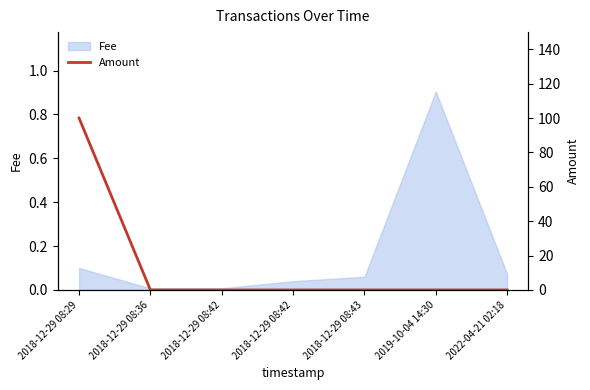

How many lines are shown in the chart?

1